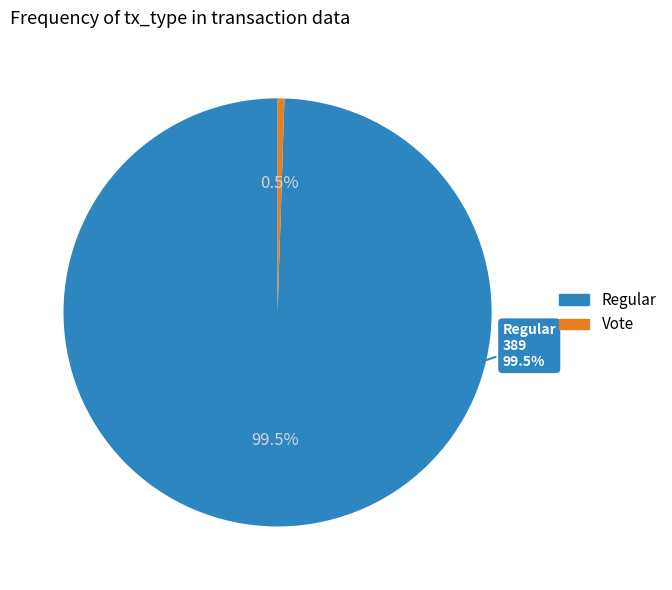

The Vote slice represents 11% of the pie. True or false?

False